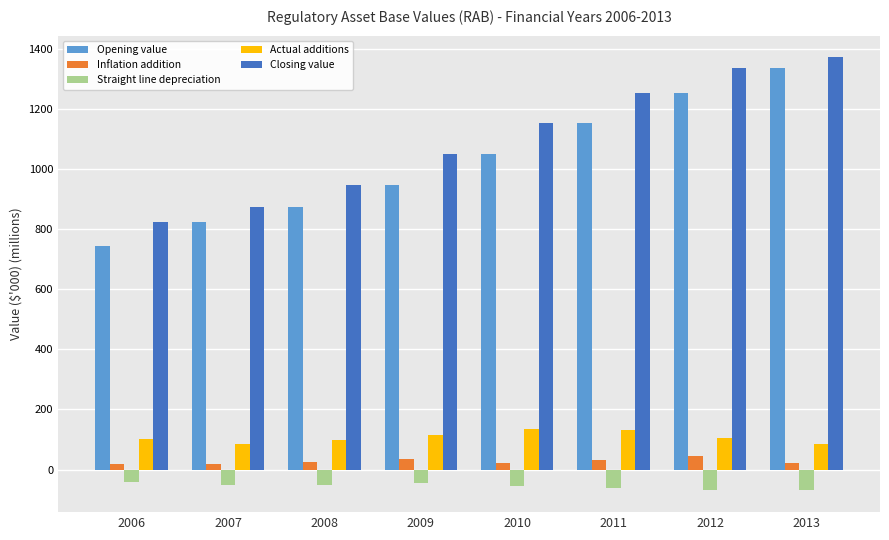

At how many categories does at least one series exceed 1005?

5